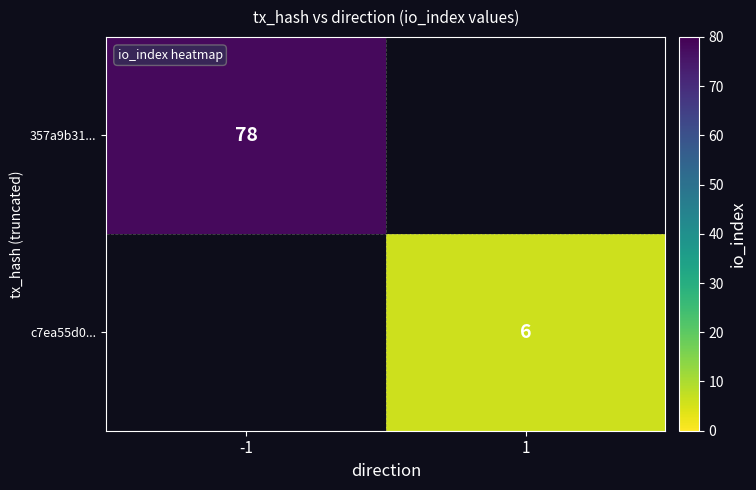

Which label corresponds to the largest value in the chart?

-1